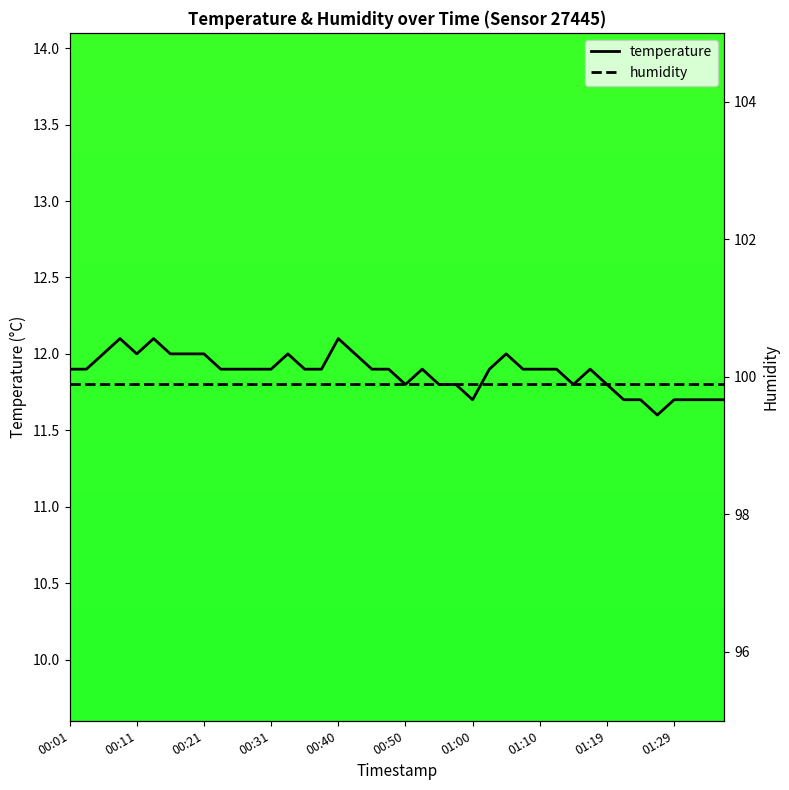

The value of humidity at 35 is 69.7. True or false?

False